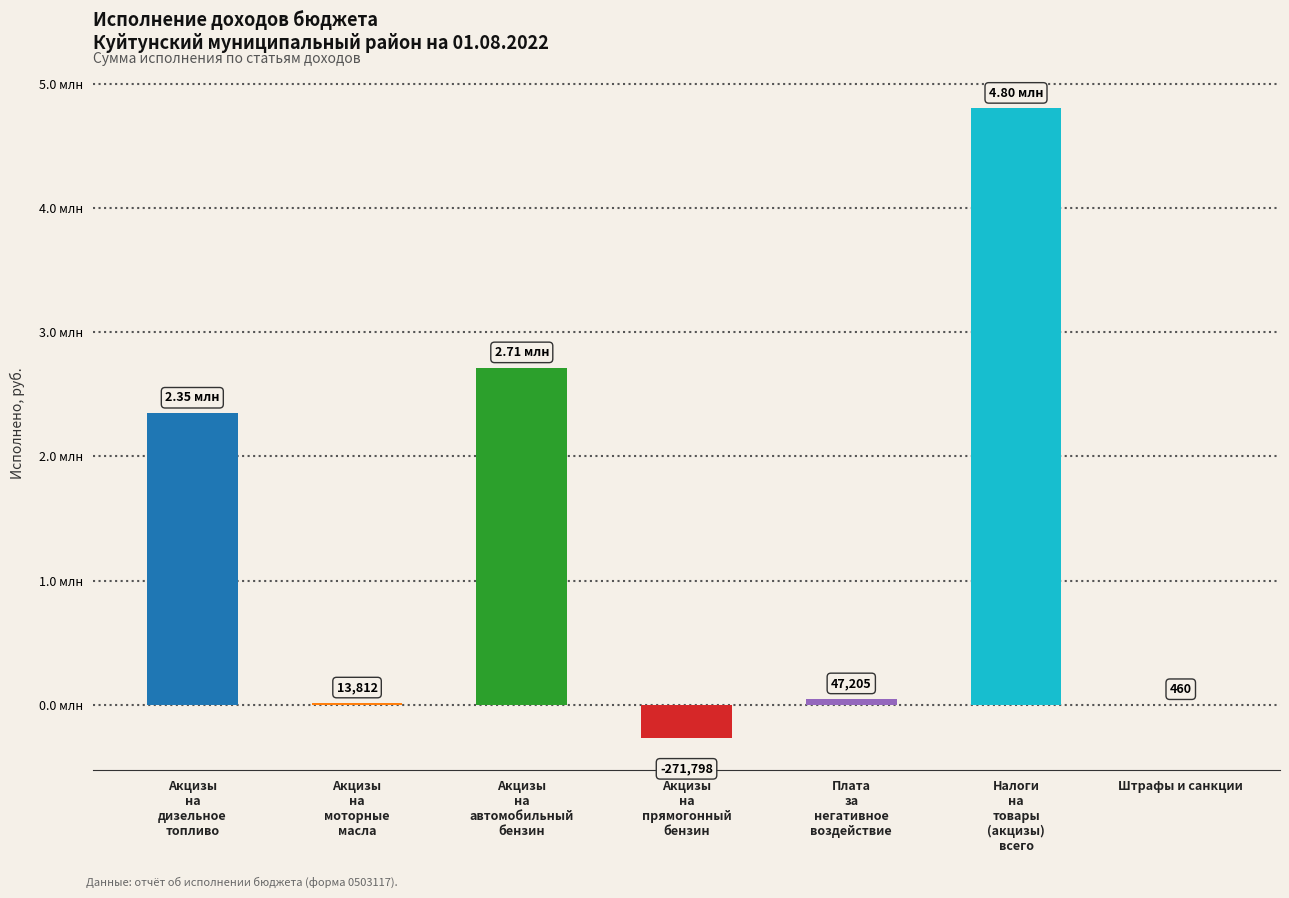

Is it true that the value at Налоги
на
товары
(акцизы)
всего is 4802269.5?

True